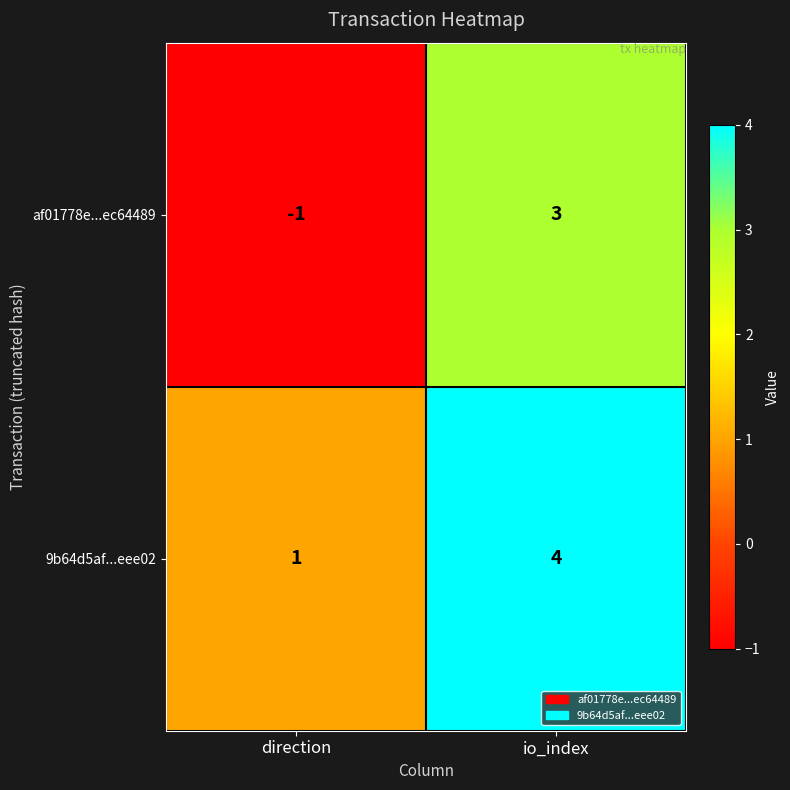

Count the number of categories in the chart.

2